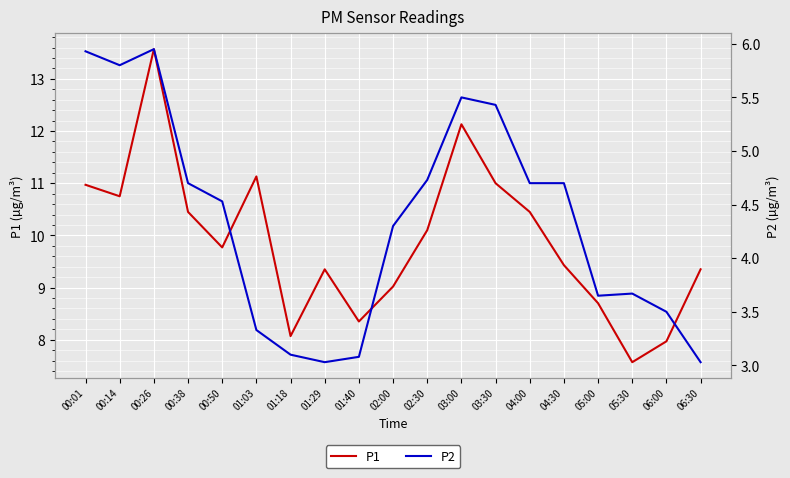

What position from the left is 01:03?

6